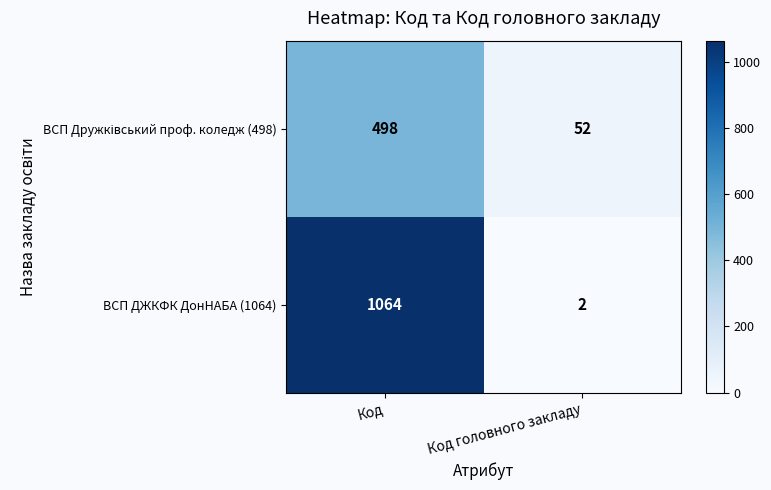

What is the difference between the maximum and minimum values in the ВСП ДЖКФК ДонНАБА (1064) series?

1062